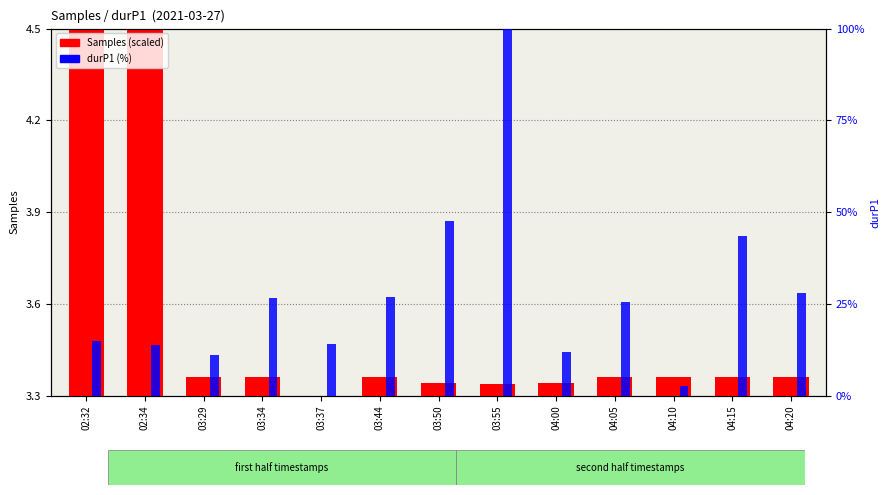

Which category has the lowest value across all series?

03:37